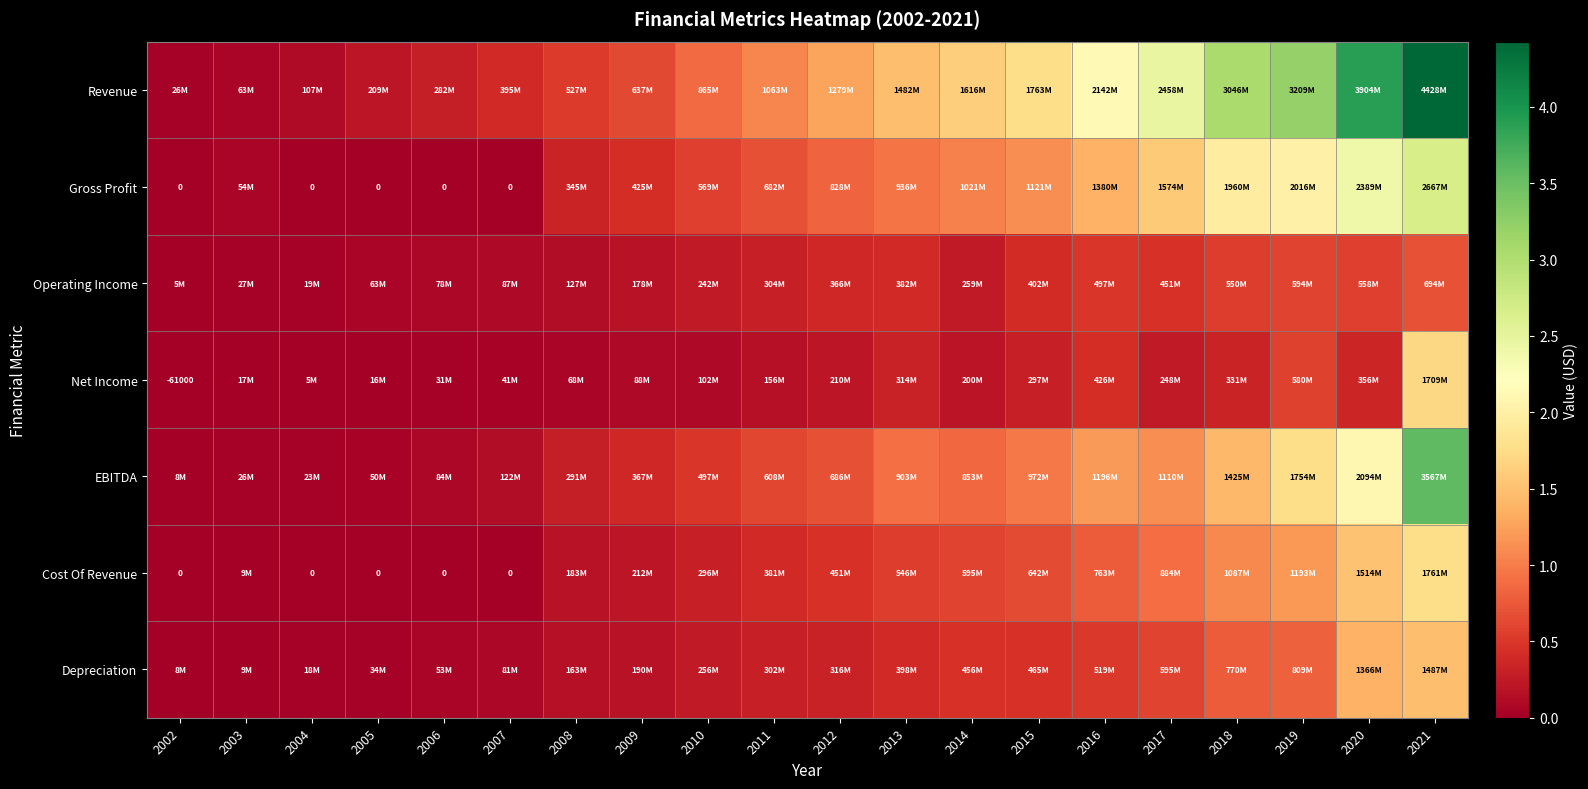

What is the approximate value of Gross Profit at 2018, to the nearest 50?

1959897000